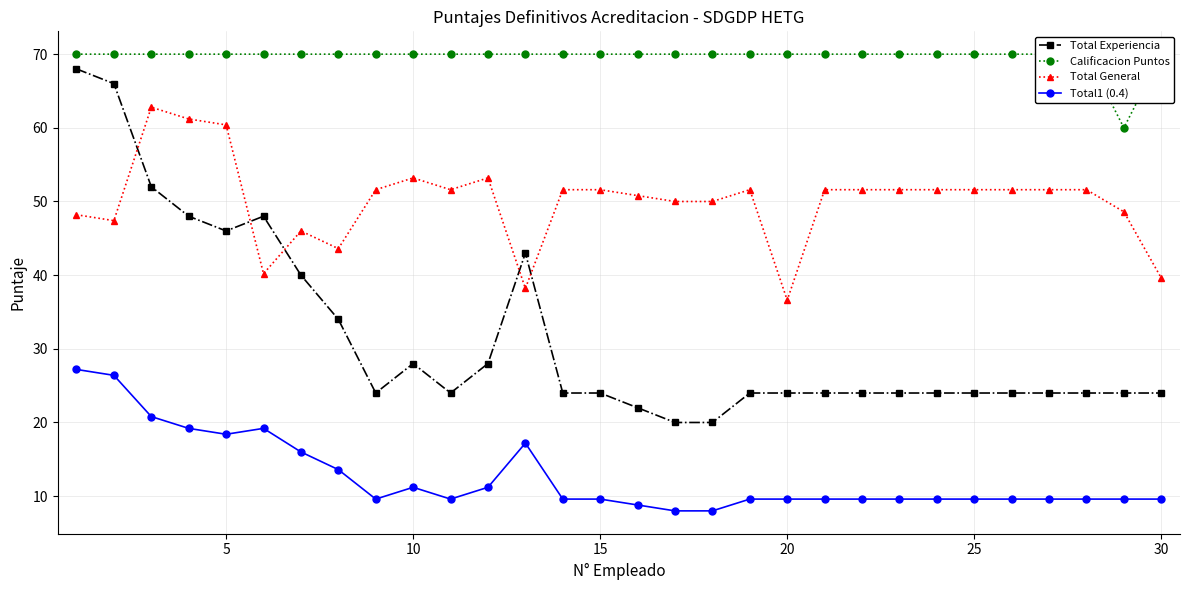

True or false: Total1 (0.4) has more than 1 points higher than both neighbors.

True